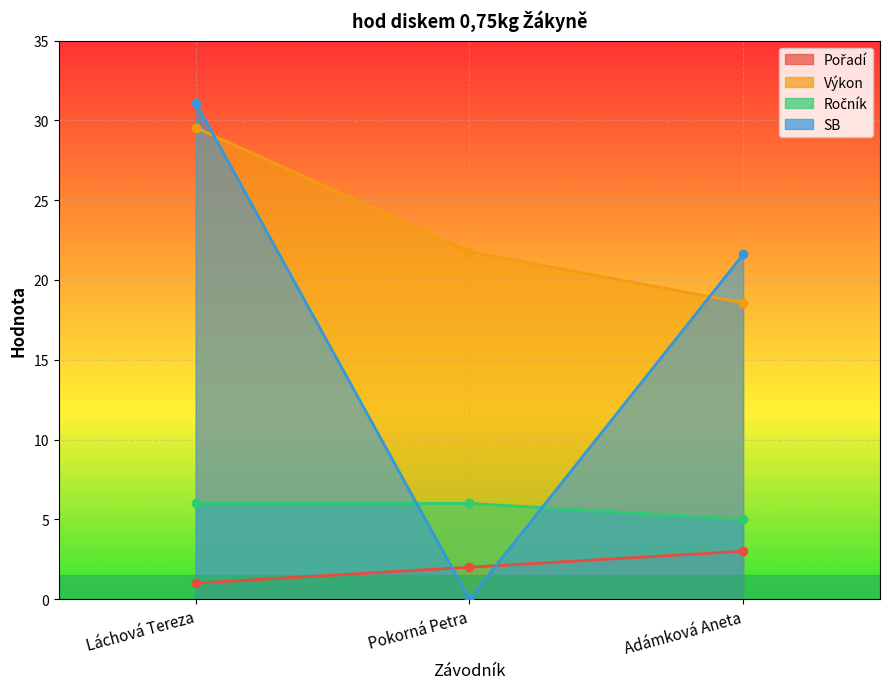

Rank the categories by Výkon value from highest to lowest.

Láchová Tereza, Pokorná Petra, Adámková Aneta